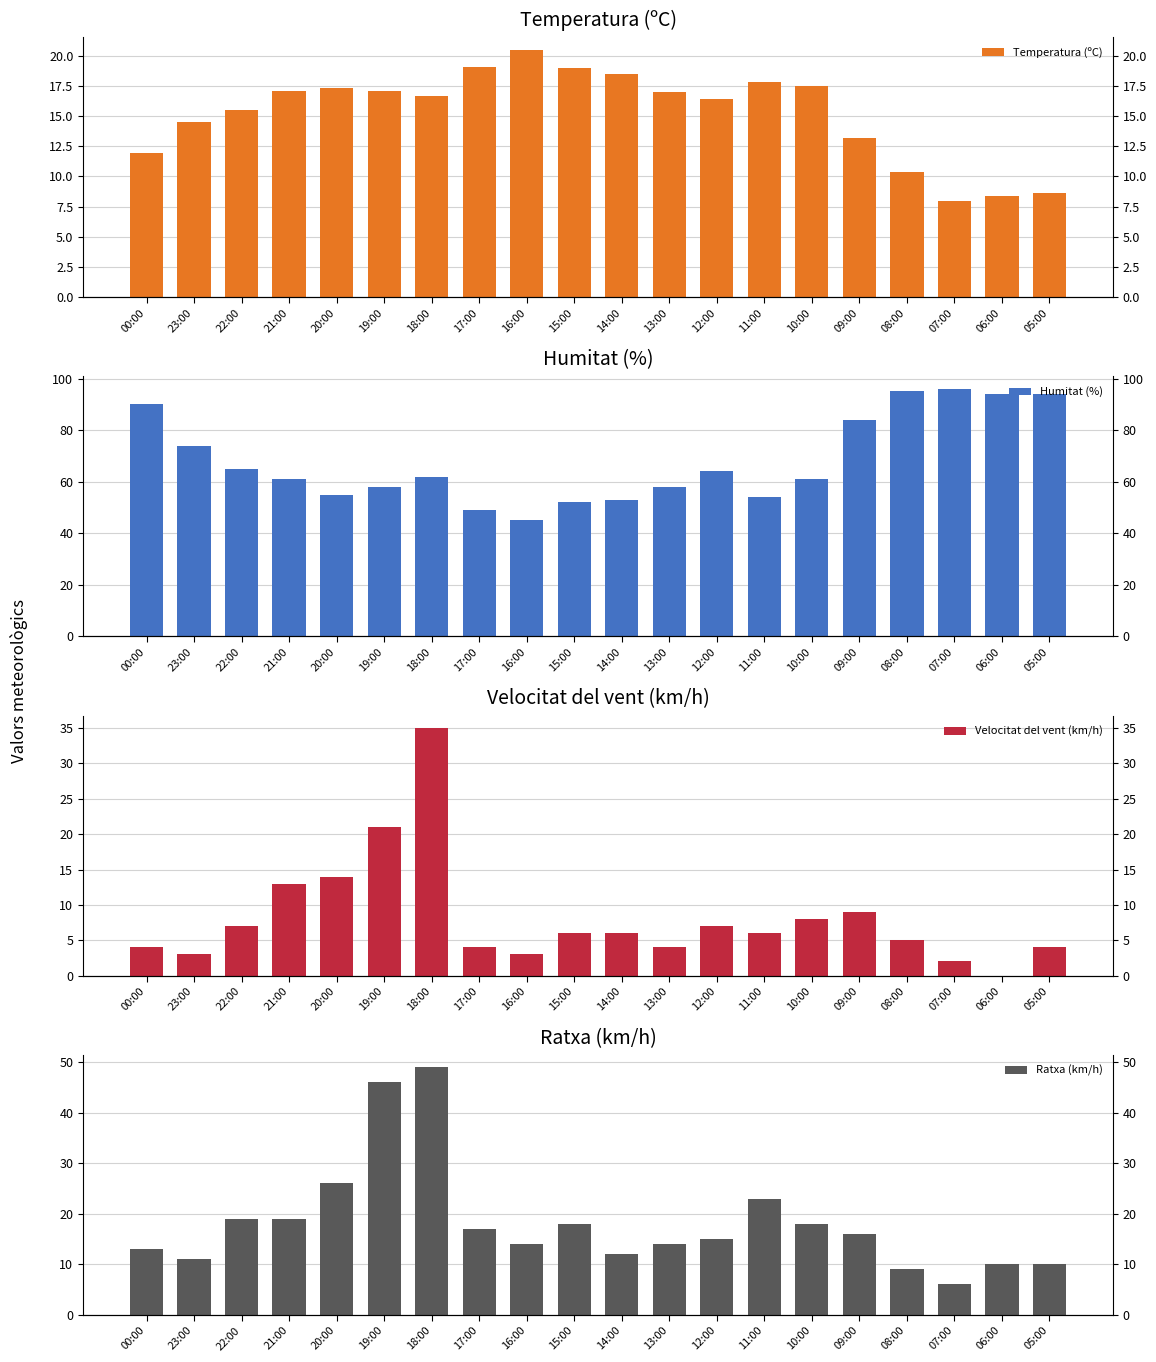

What is the difference between the highest and lowest values at 07:00?

94.0